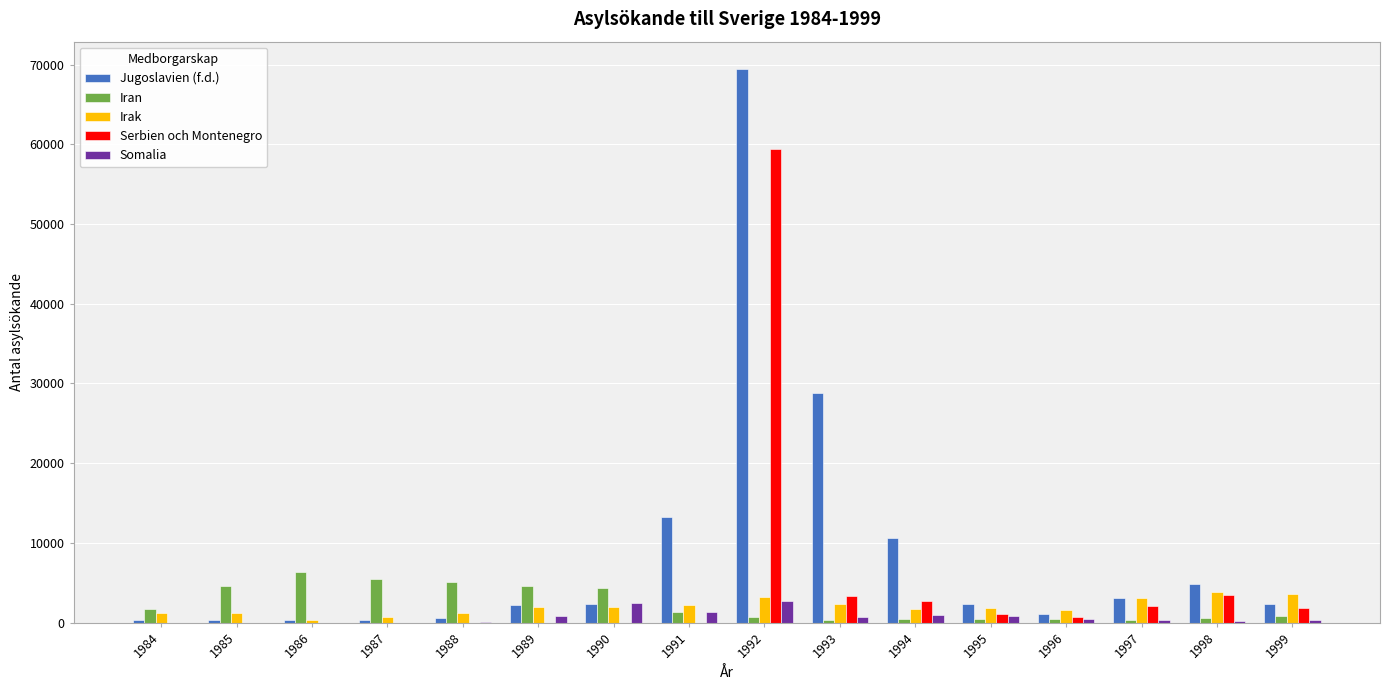

At which category does the chart reach its peak across all series?

1992